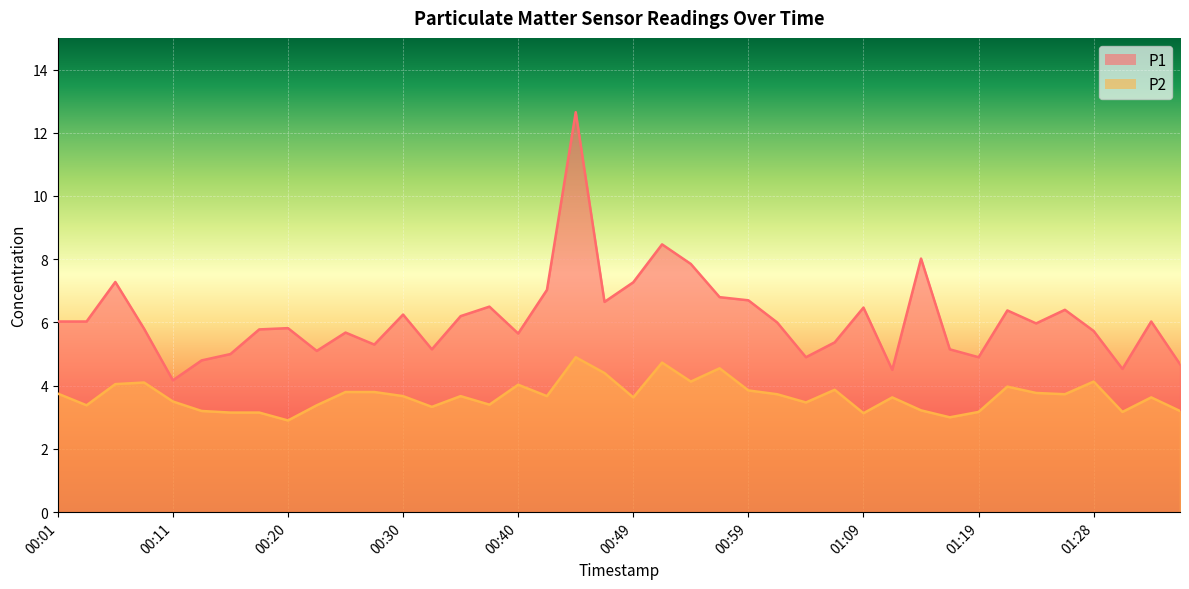

What is the label of the 33rd point from the left?

01:19